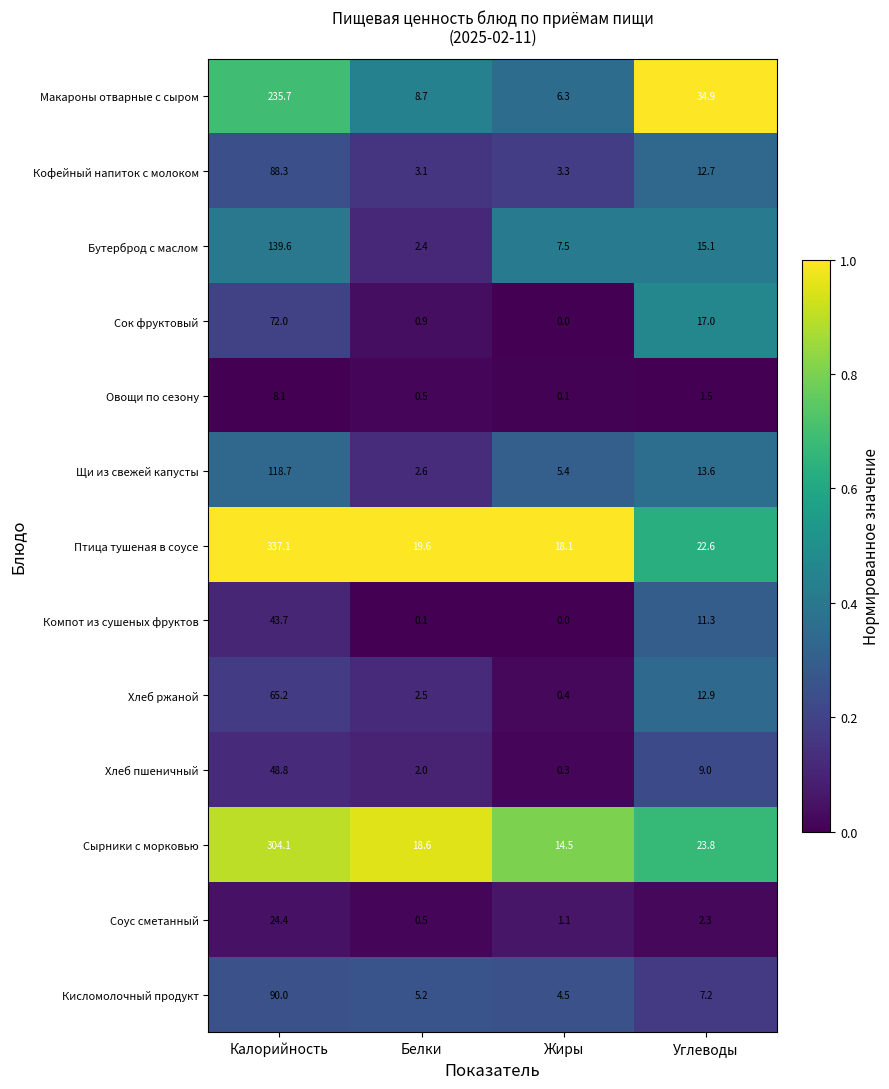

At which category does the chart reach its peak across all series?

Калорийность